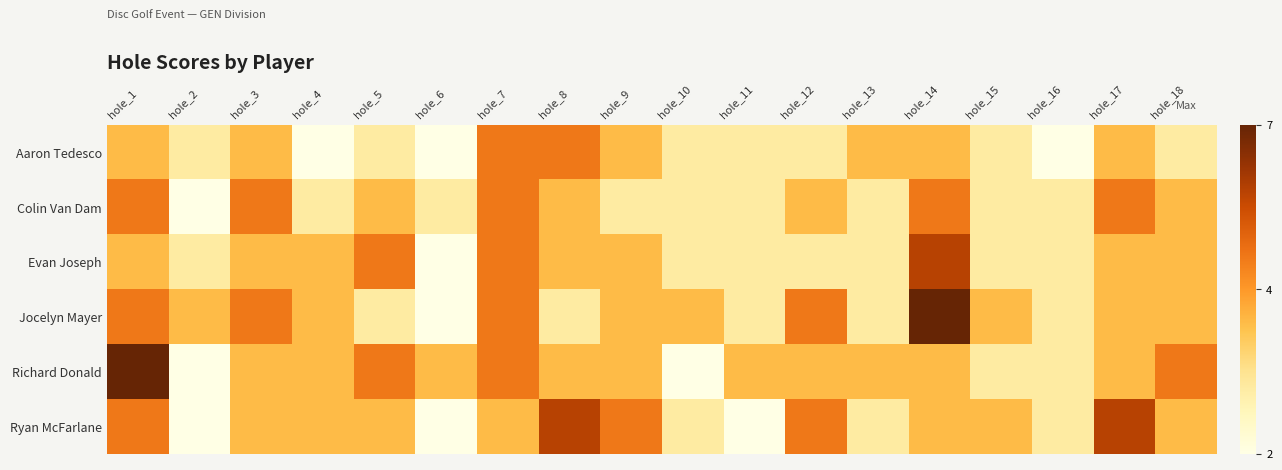

At hole_1, list the series in order from largest to smallest.

Richard Donald, Colin Van Dam, Jocelyn Mayer, Ryan McFarlane, Aaron Tedesco, Evan Joseph